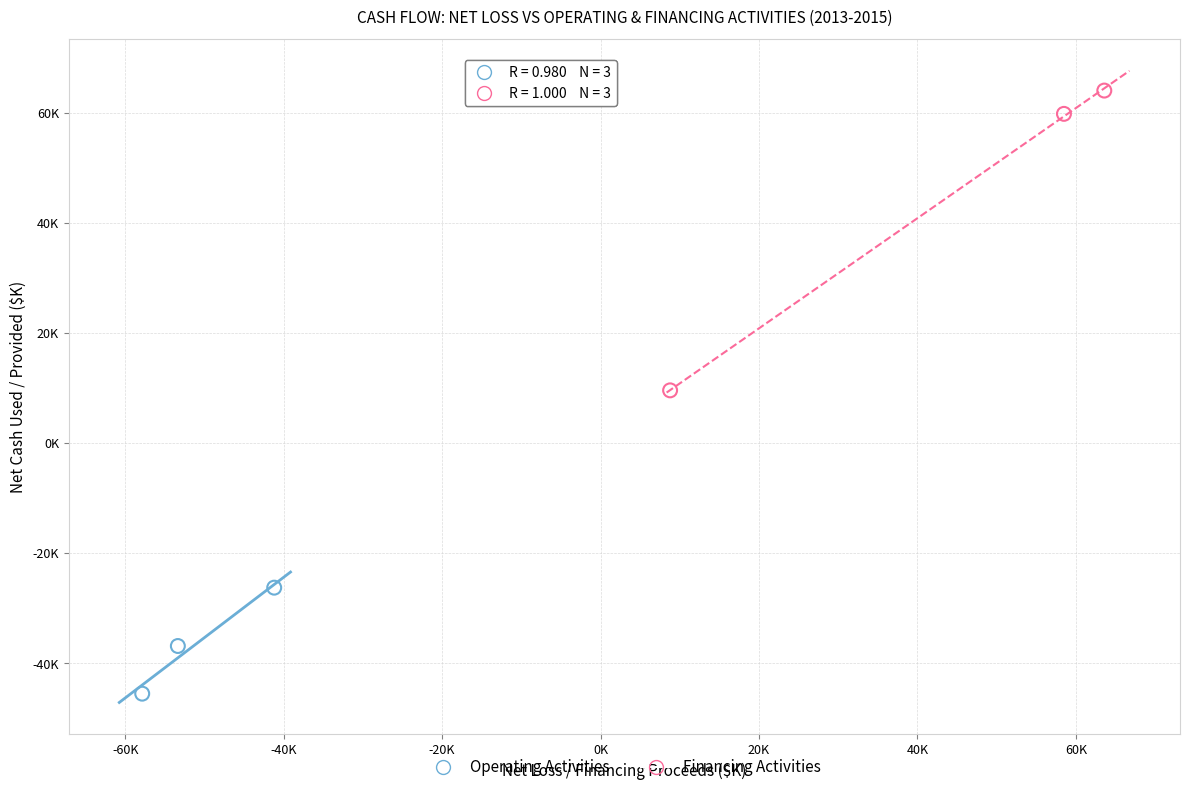

Which series reaches the maximum Y coordinate?

Financing Activities